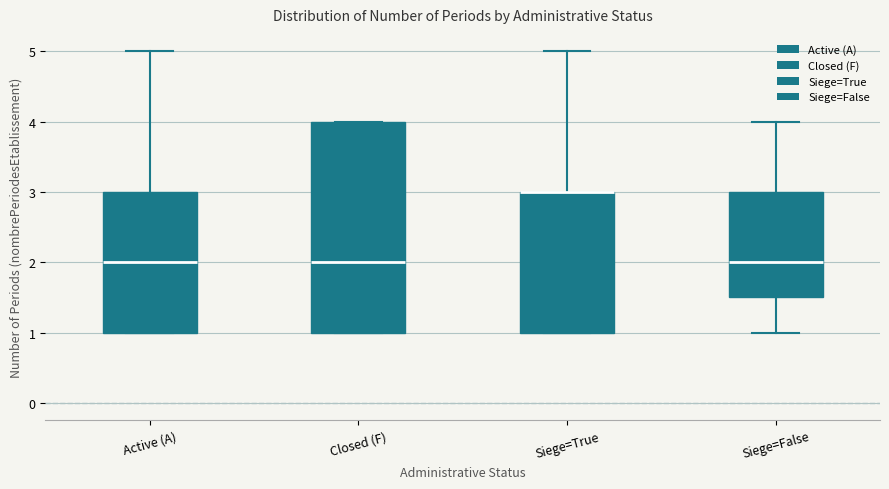

Reading left to right, read every box against the y-axis: the position of its median line, the range the box covers, and the ends of its whiskers. The values are not printed on the chart, so give them approximately, as read against the axis.

Active (A): median 2.0, box 1.0 to 3.0, whiskers 1.0 to 5.0
Closed (F): median 2.0, box 1.0 to 4.0, whiskers 1.0 to 4.0
Siege=True: median 3.0 (drawn on the box's upper edge), box 1.0 to 3.0, whiskers 1.0 to 5.0
Siege=False: median 2.0, box 1.5 to 3.0, whiskers 1.0 to 4.0